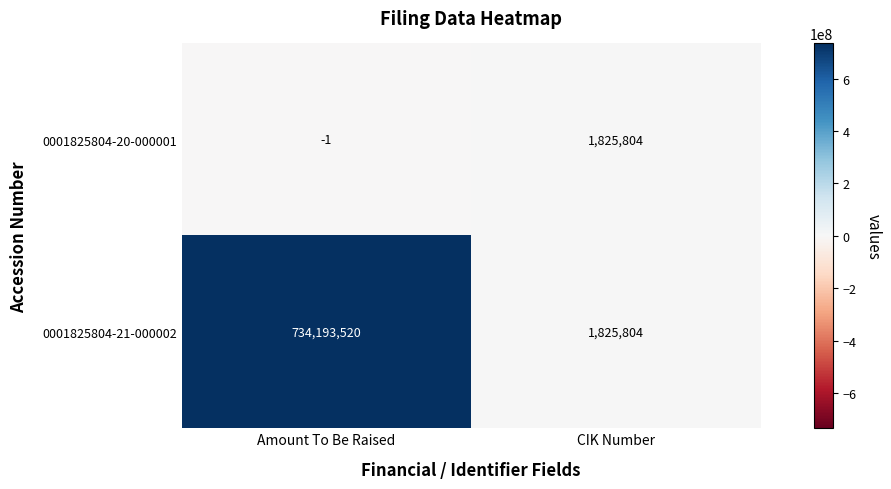

How many series are shown in this chart?

2